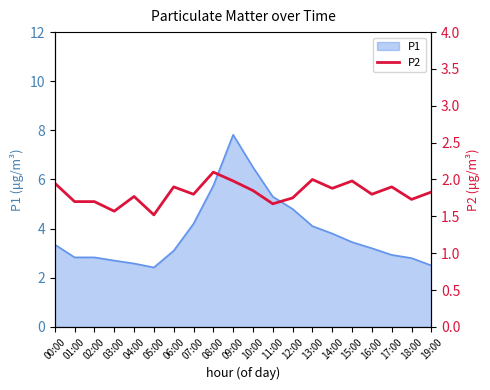

What is the label of the 8th point from the left?

07:00